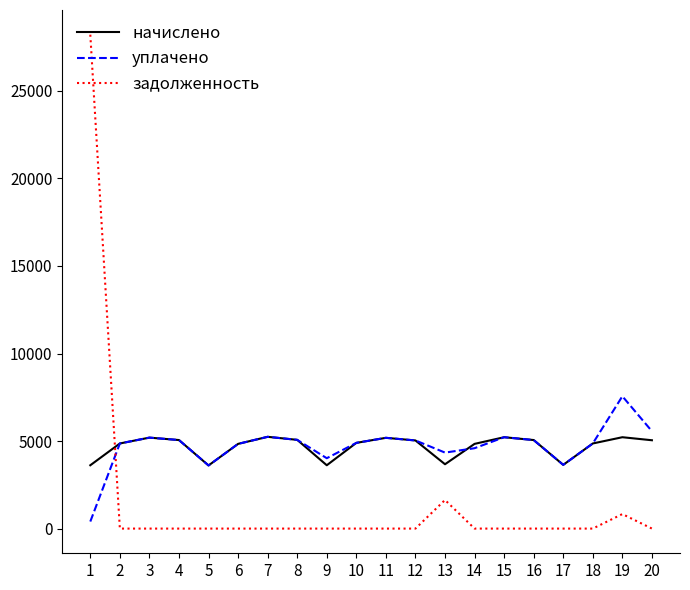

What is the total value across all series at 7?

10483.2